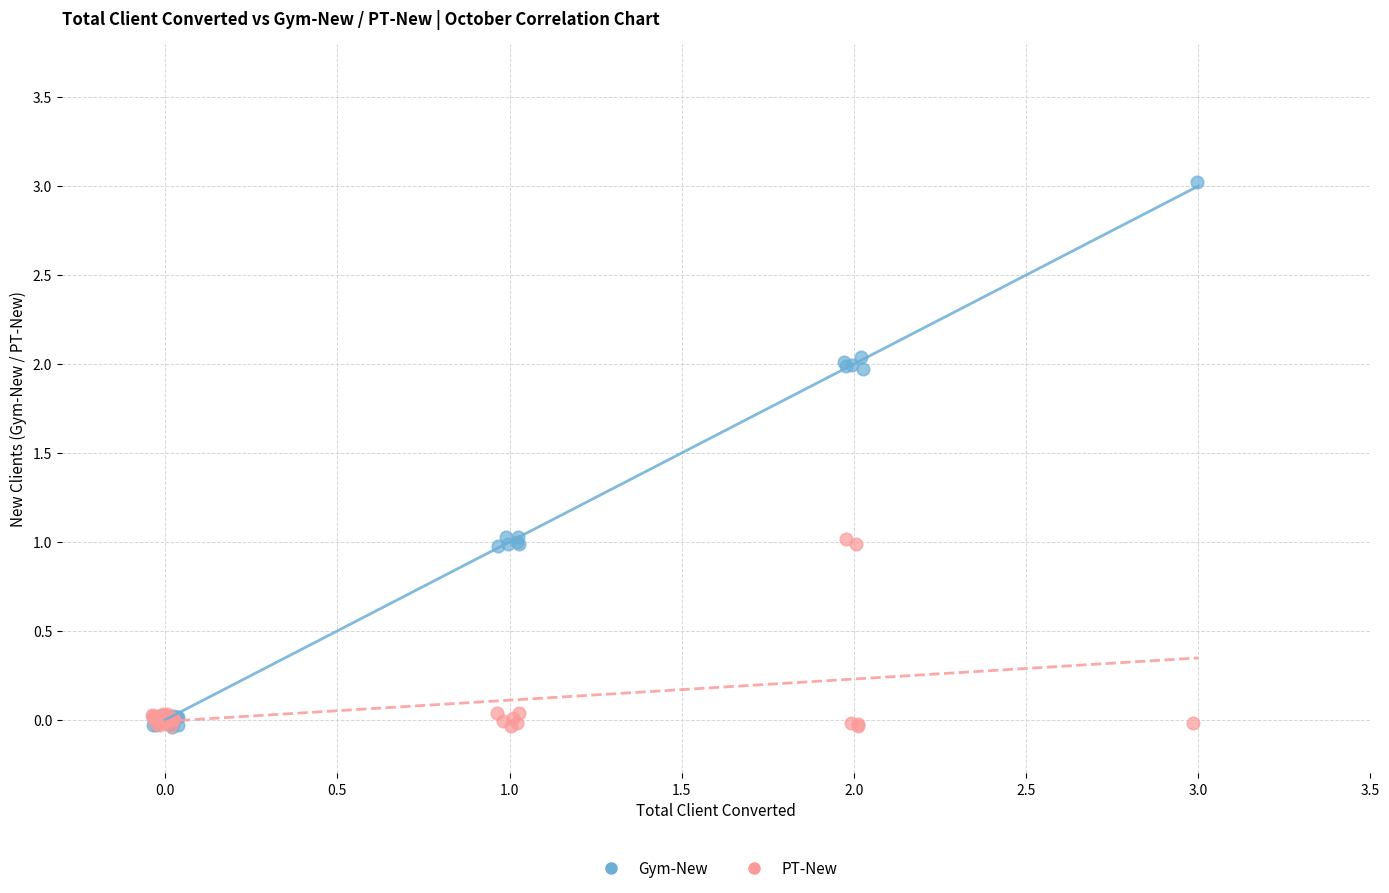

Which series reaches the maximum Y coordinate?

Gym-New